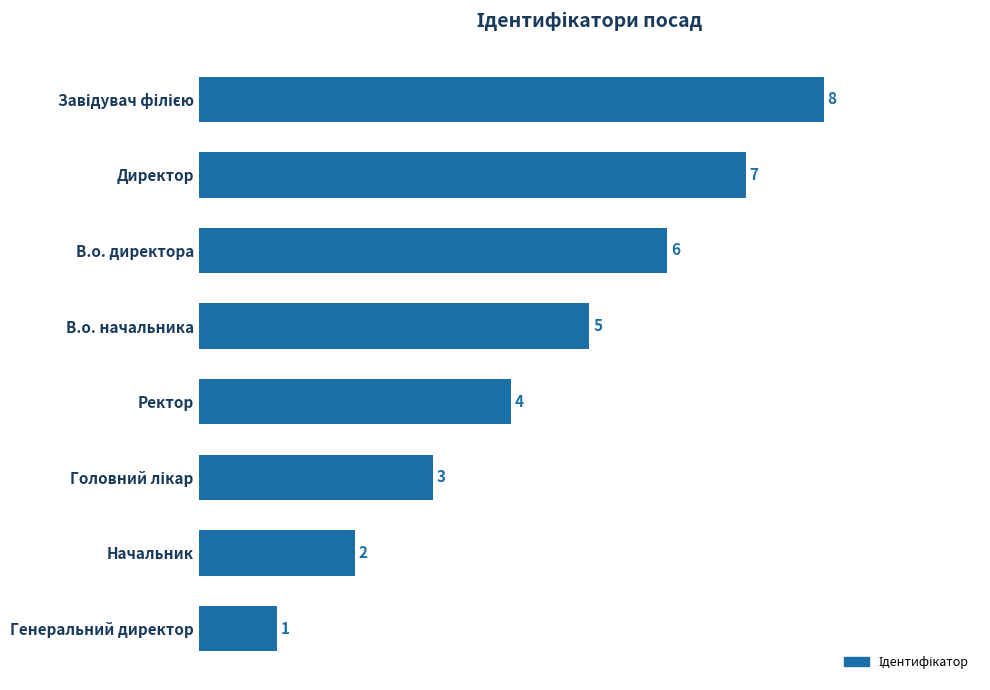

What is the maximum value shown in the chart?

8